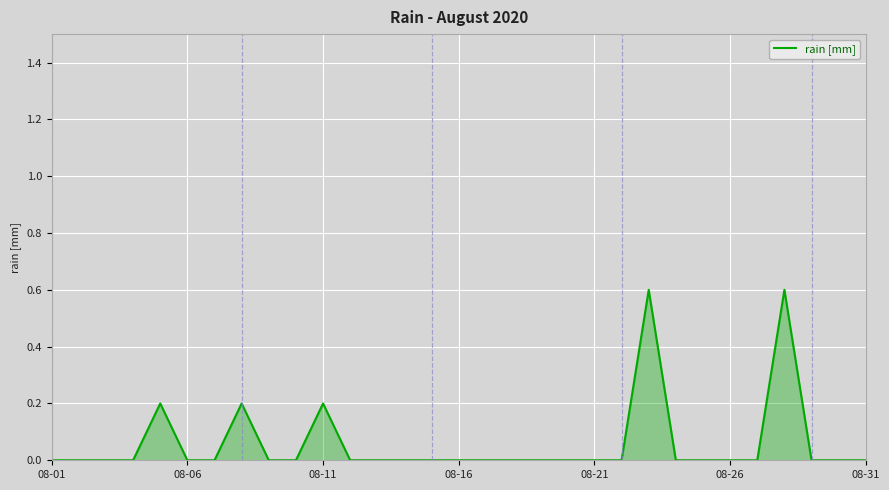

What is the greatest value displayed?

0.6